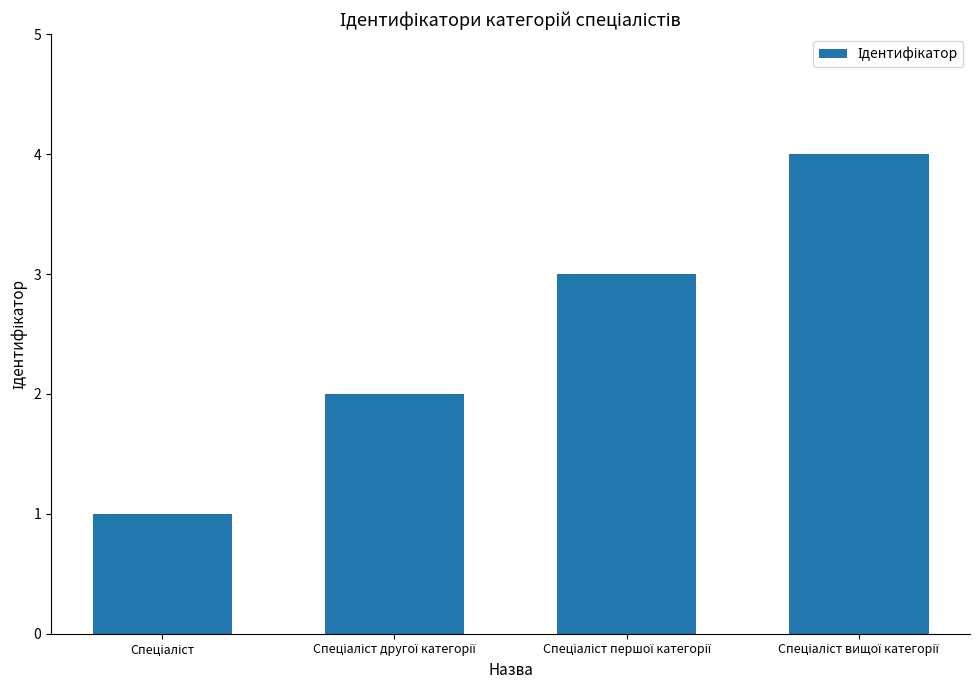

What is the sum of all values?

10